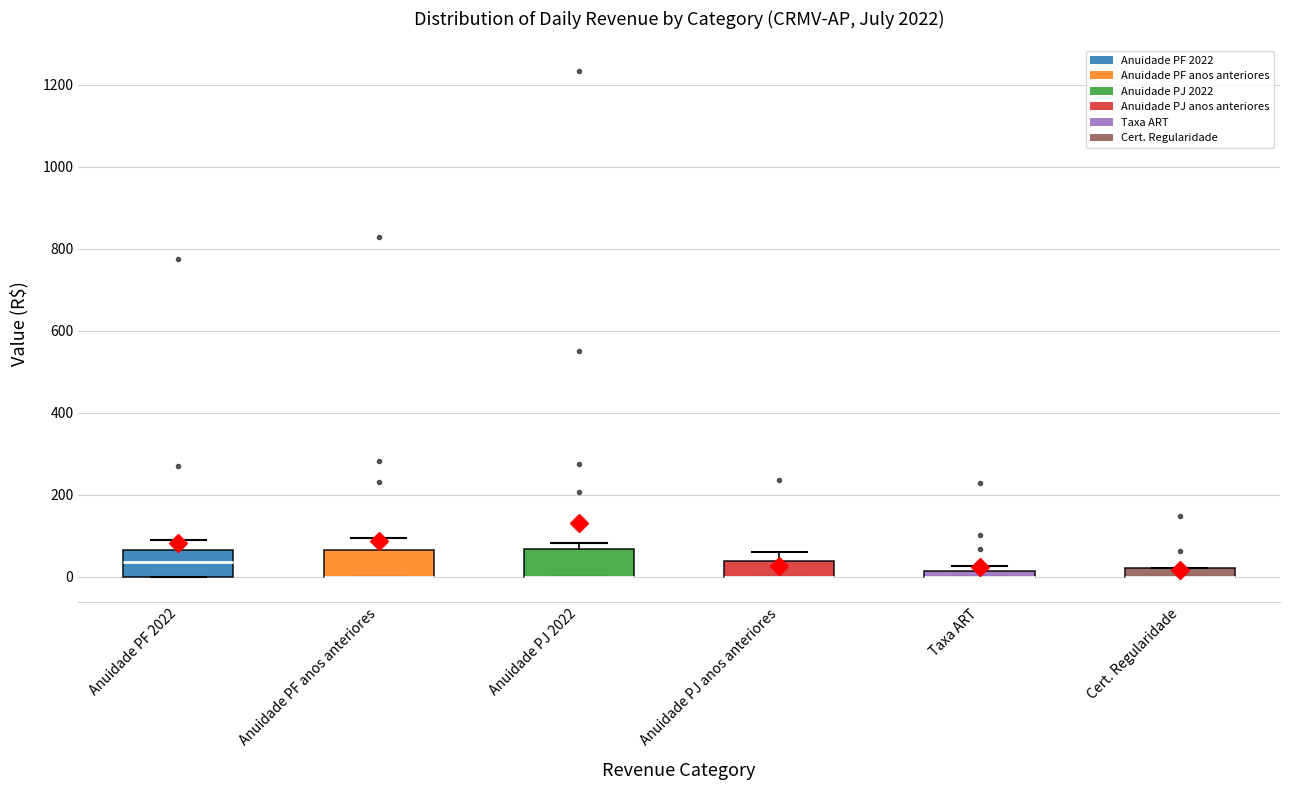

Where is the lower edge of the box for Taxa ART on the y-axis? The values are not printed on the chart, so give them approximately, as read against the axis.

0